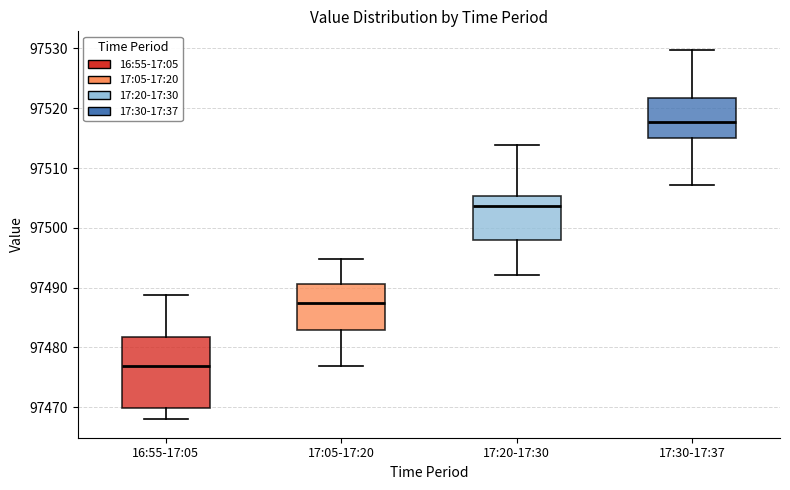

Reading left to right, transcribe this box plot: for each box, give where its median line is, the range the box spans, and where its two whiskers end, as read against the y-axis. The values are not printed on the chart, so give them approximately, as read against the axis.

16:55-17:05: median 97477, box 97470 to 97482, whiskers 97468 to 97489
17:05-17:20: median 97487, box 97483 to 97491, whiskers 97477 to 97495
17:20-17:30: median 97504, box 97498 to 97505, whiskers 97492 to 97514
17:30-17:37: median 97518, box 97515 to 97522, whiskers 97507 to 97530